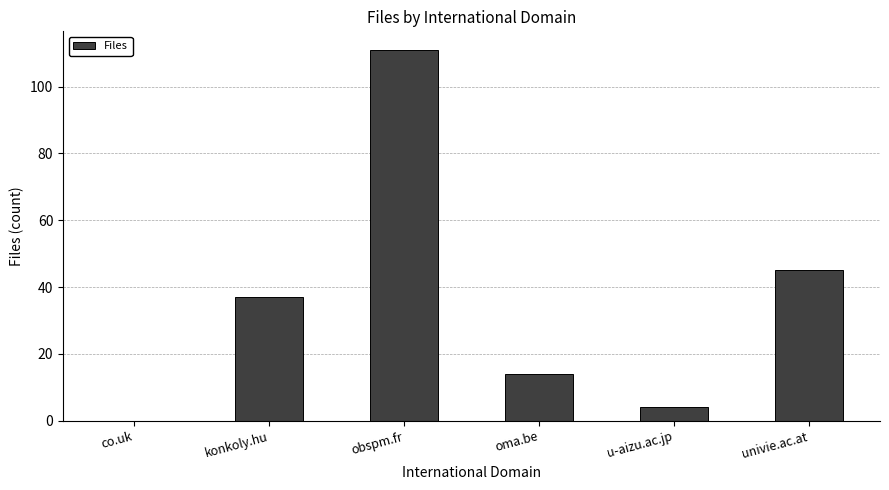

Between co.uk and univie.ac.at, which is larger?

univie.ac.at